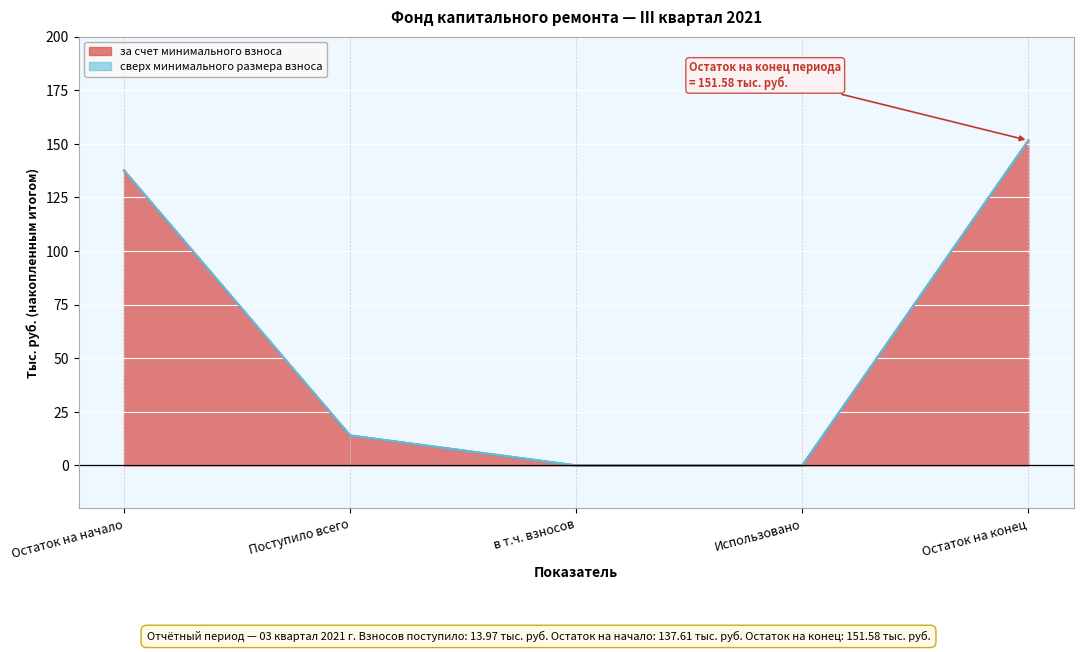

Approximately how many times larger is the value at Остаток на начало compared to Остаток на конец?

0.9